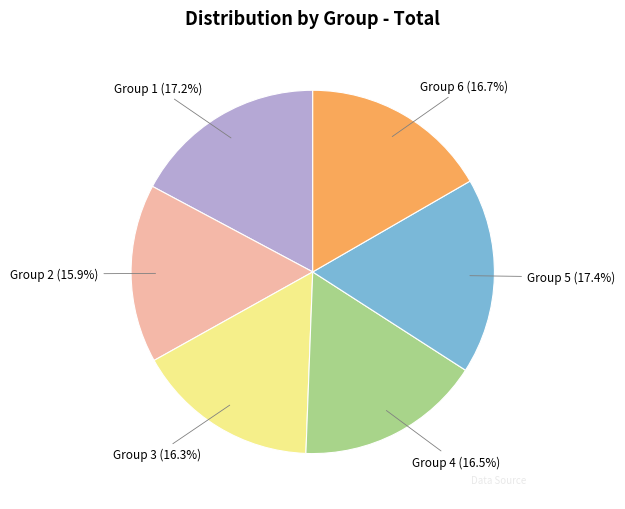

Between Group 1 and Group 4, which is larger?

Group 1